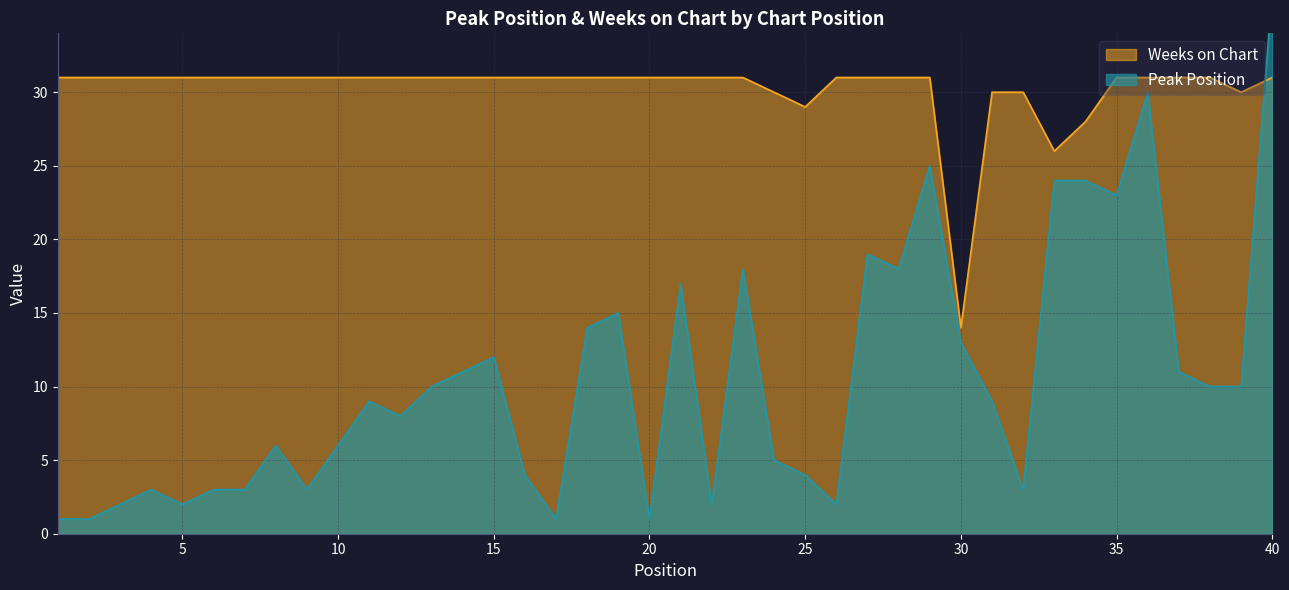

What is the value of the Weeks on Chart point at the 25th from the left?

29